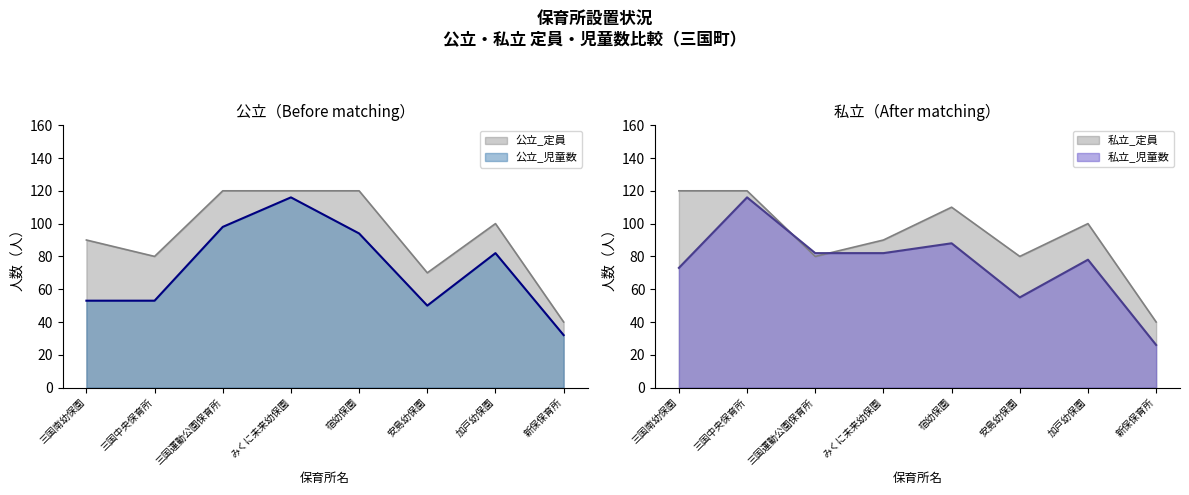

What is the difference between the maximum and minimum values in the 私立_定員 series?

80